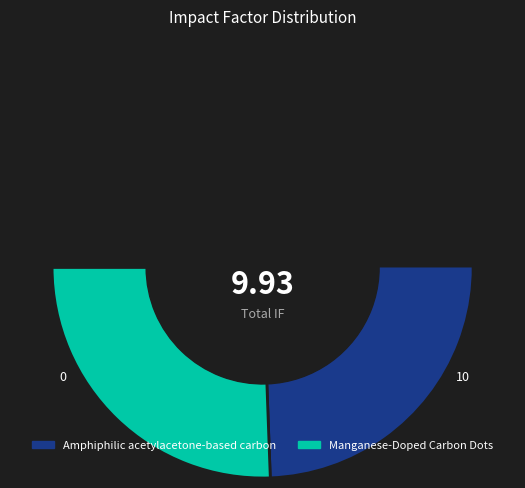

Rank the categories by value from lowest to highest.

Manganese-Doped Carbon Dots, Amphiphilic acetylacetone-based carbon